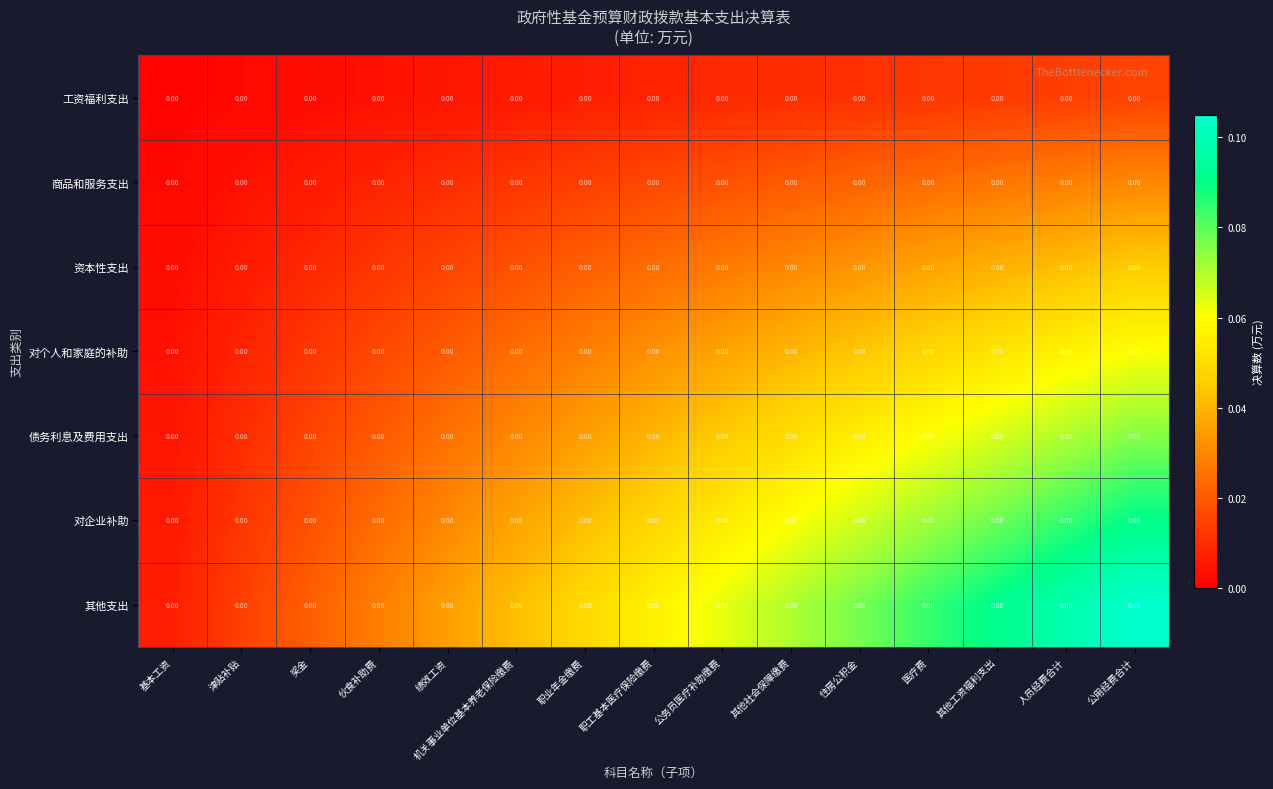

Is the value of 资本性支出 at 职工基本医疗保险缴费 greater than the value of 对个人和家庭的补助 at 伙食补助费?

Yes